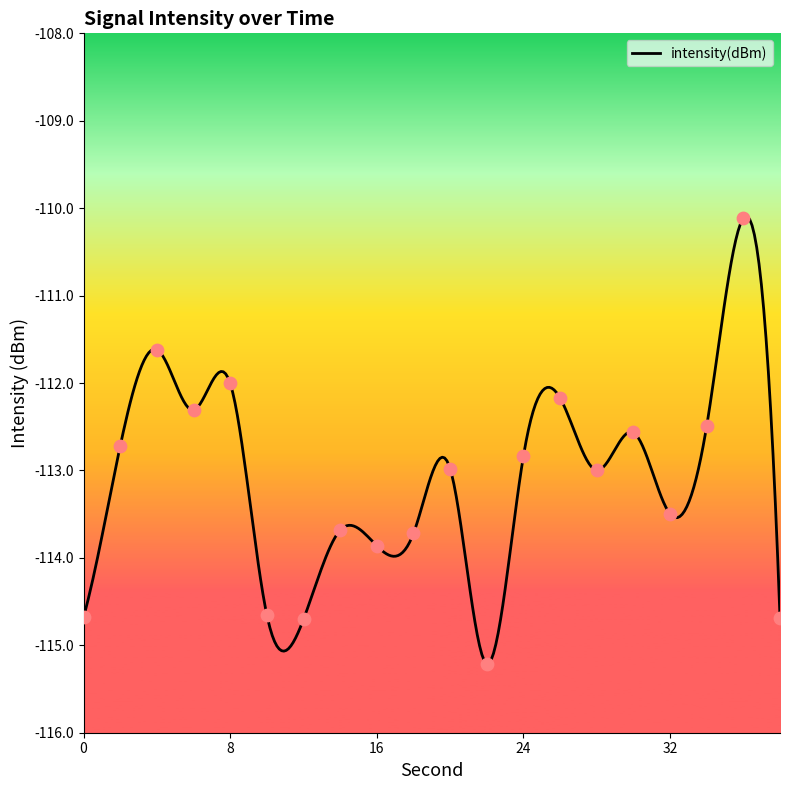

What is the change in value from 28 to 30?

+0.4